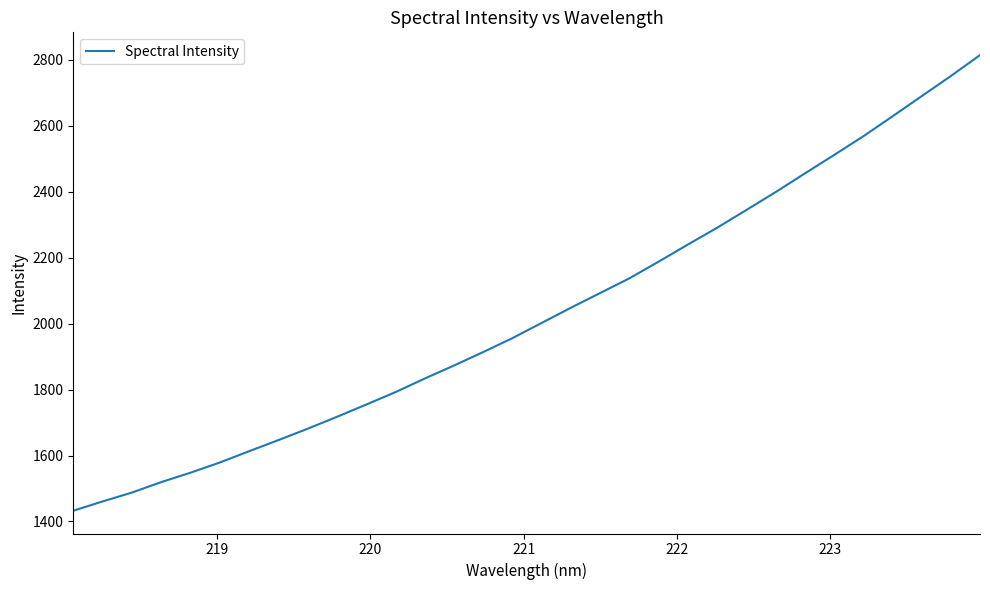

What is the greatest value displayed?

2814.6